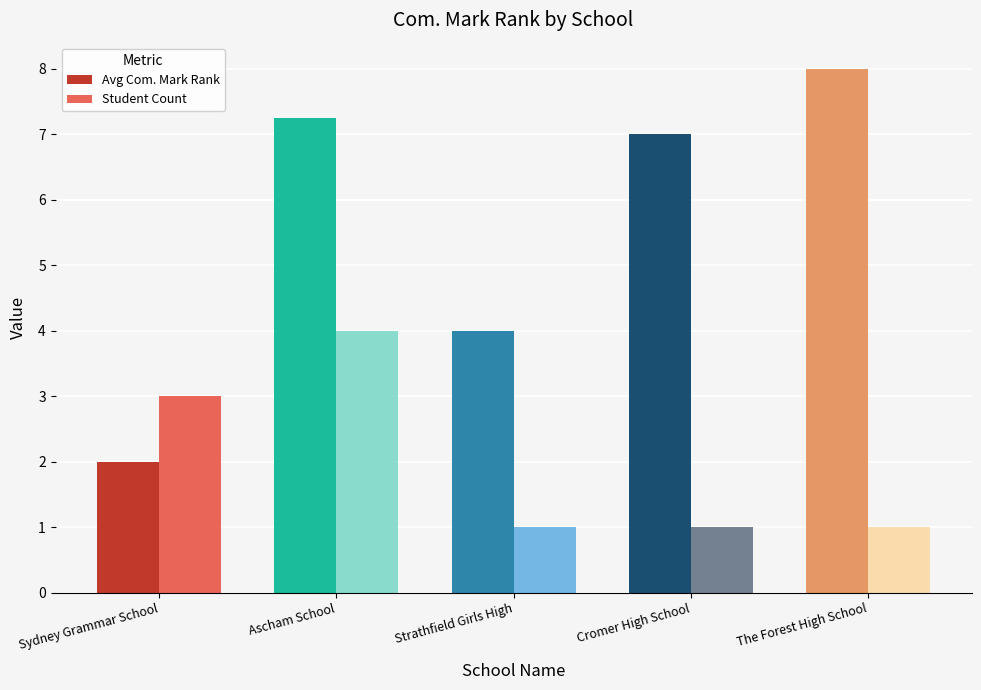

Which category has the highest value in the Student Count series?

Ascham School